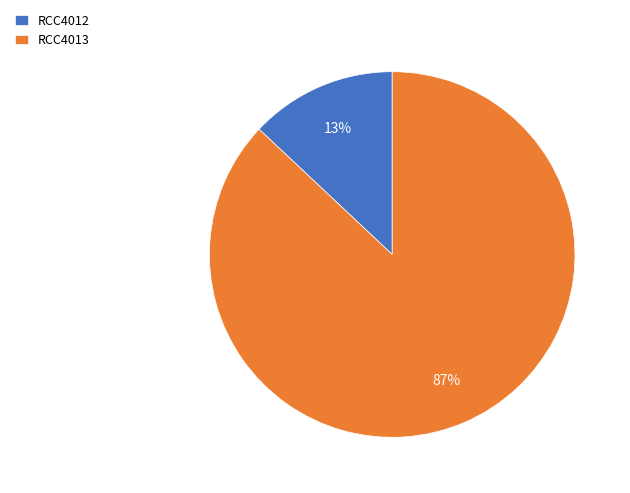

Is it true that RCC4012 is 28% of the pie?

False